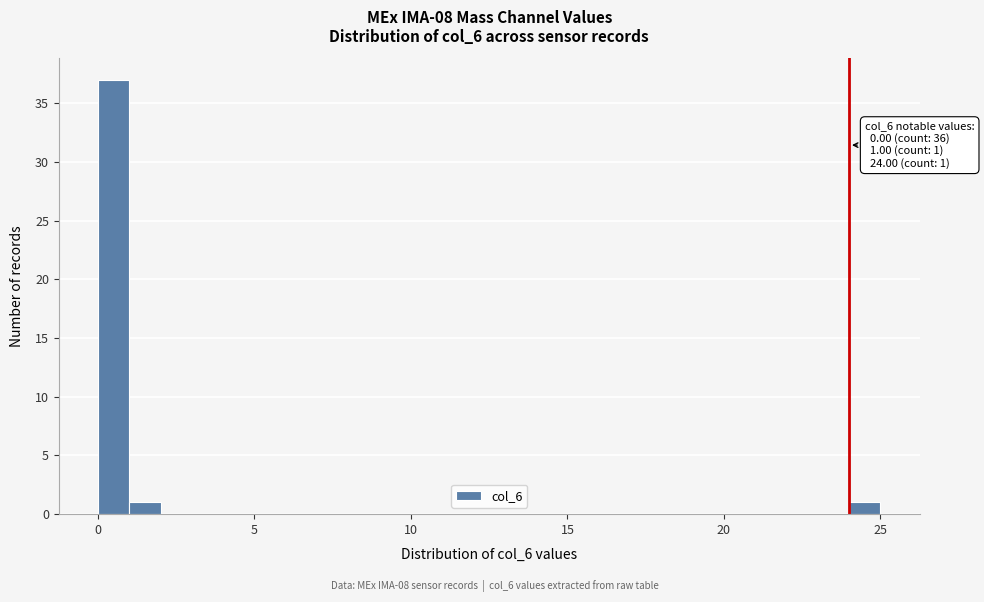

Around what value on the x-axis is the tallest bar? Give the approximate position of its centre, as read against the axis.

0.5